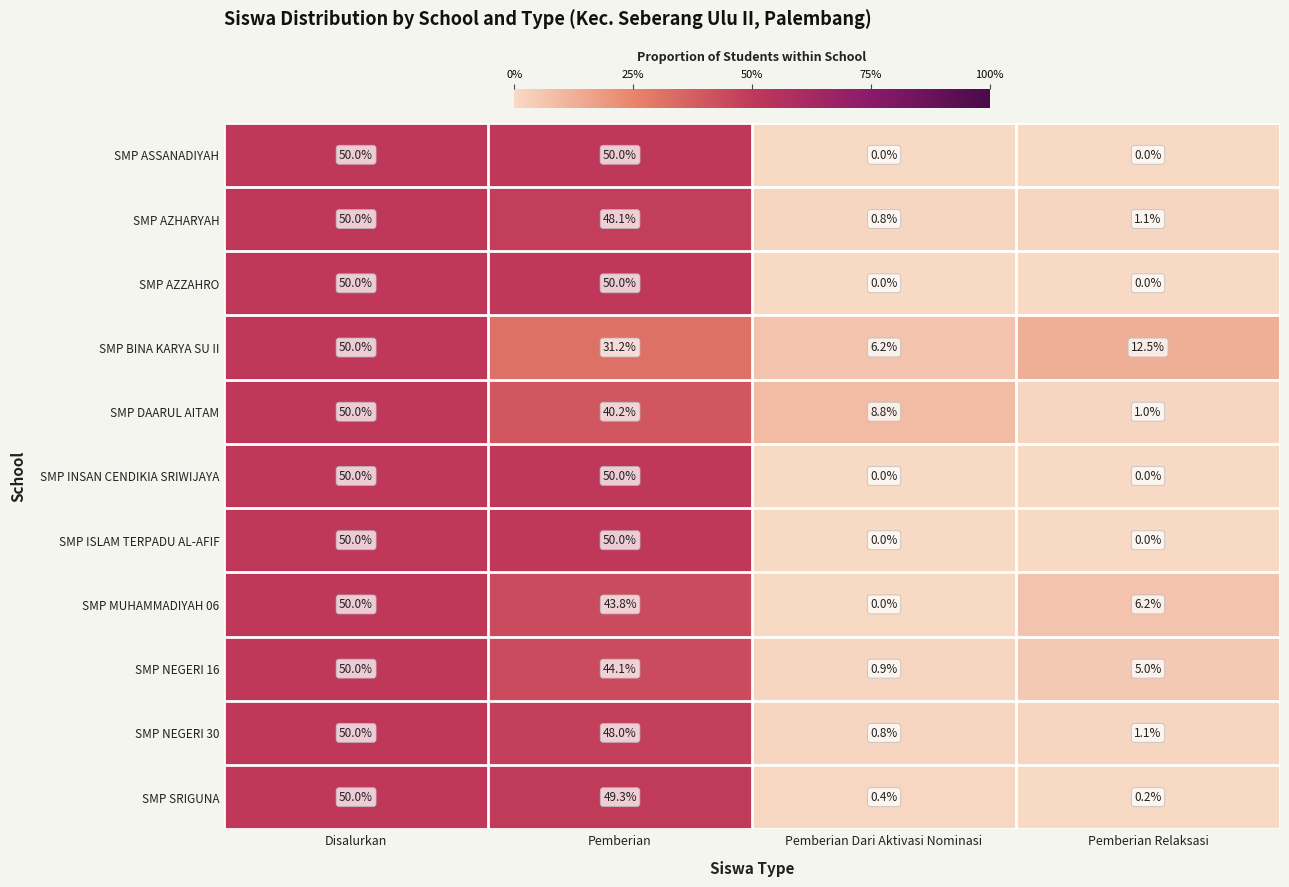

At which label does SMP NEGERI 30 first exceed 48?

Disalurkan